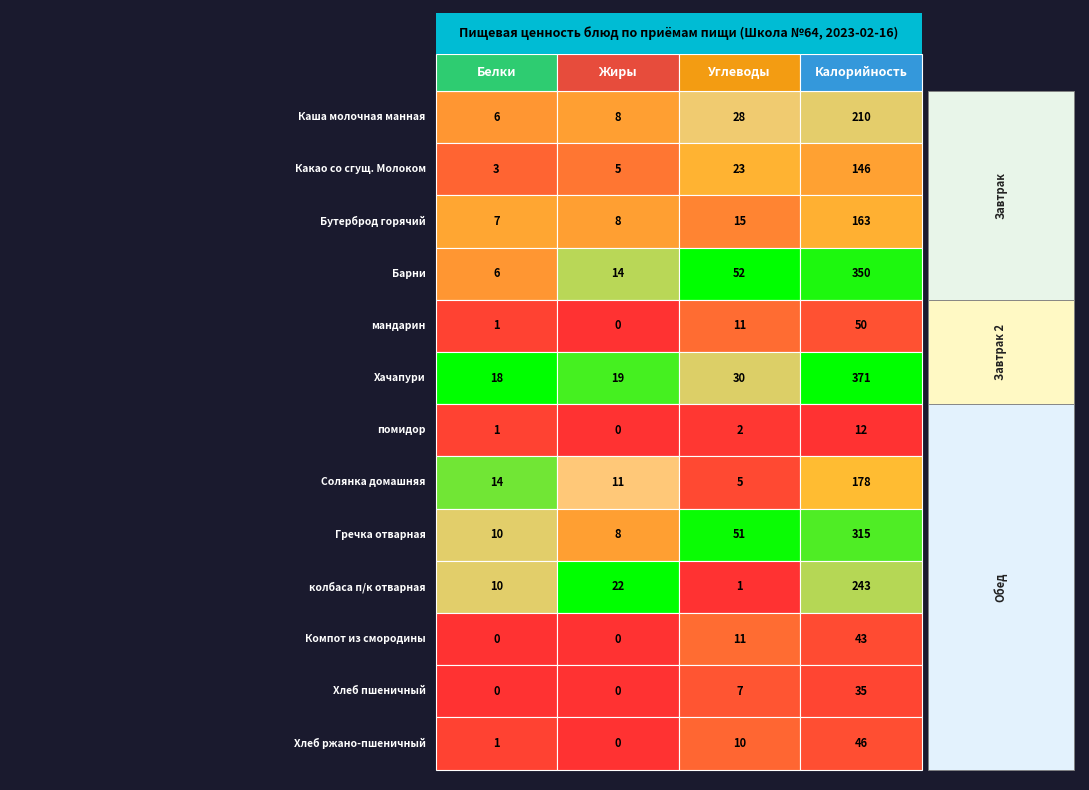

How many data points in Гречка отварная are above 51?

1